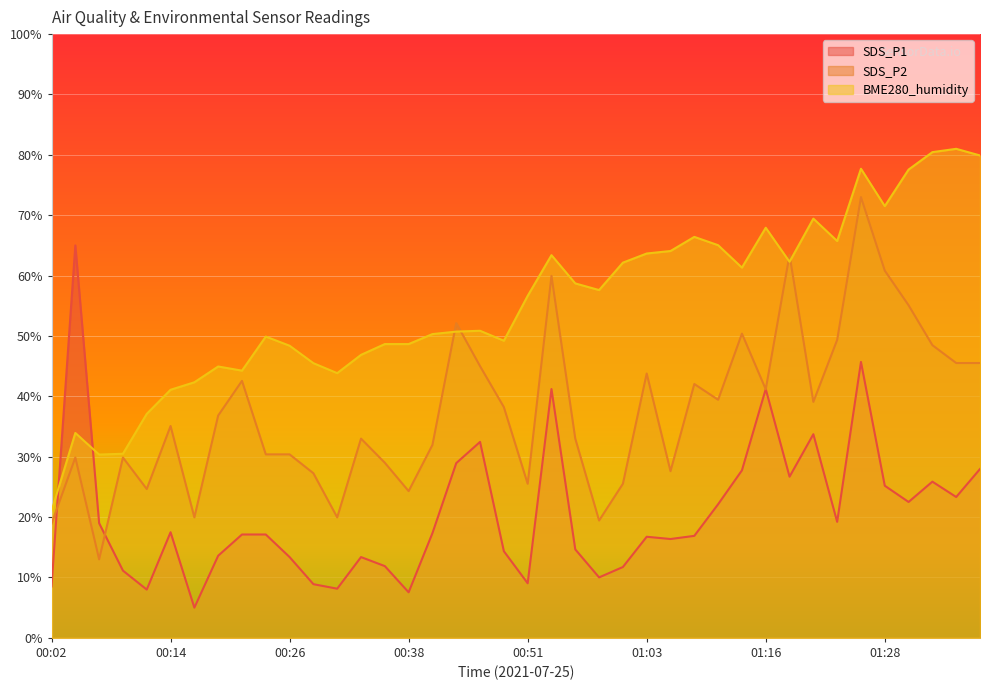

In SDS_P2, how many points are lower than both neighbors (excluding endpoints)?

11